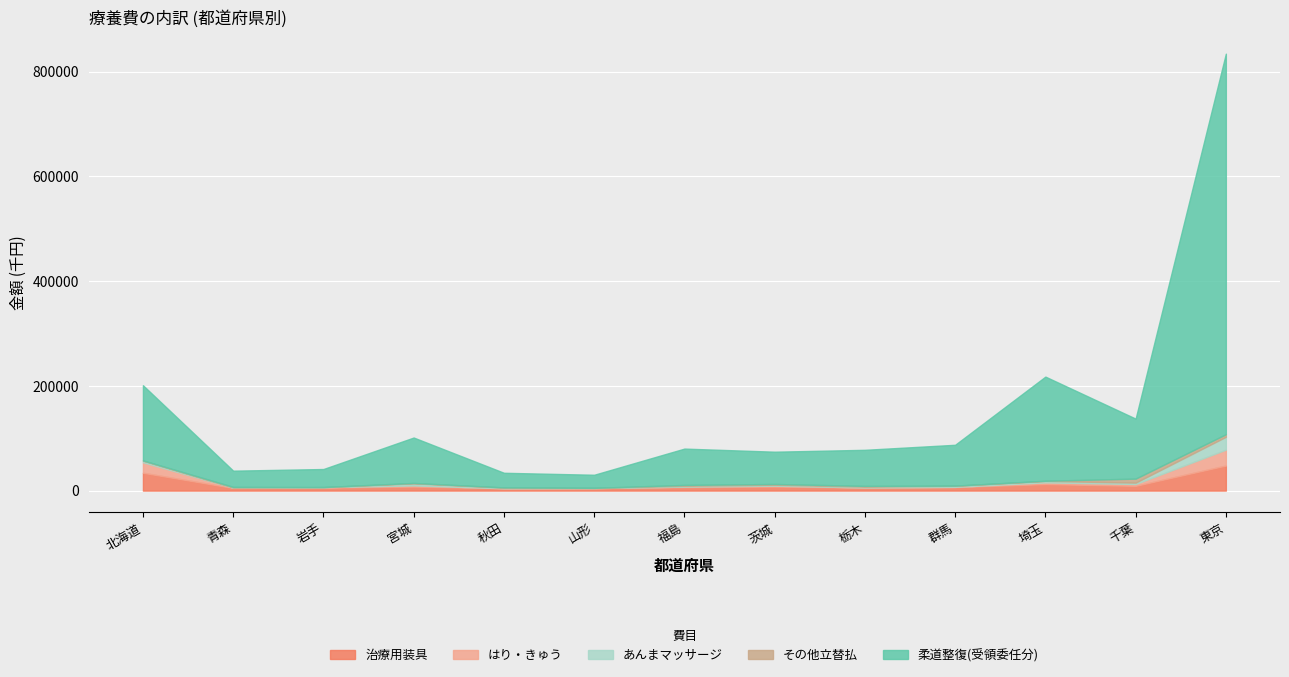

True or false: はり・きゅう and 治療用装具 cross at least once.

False